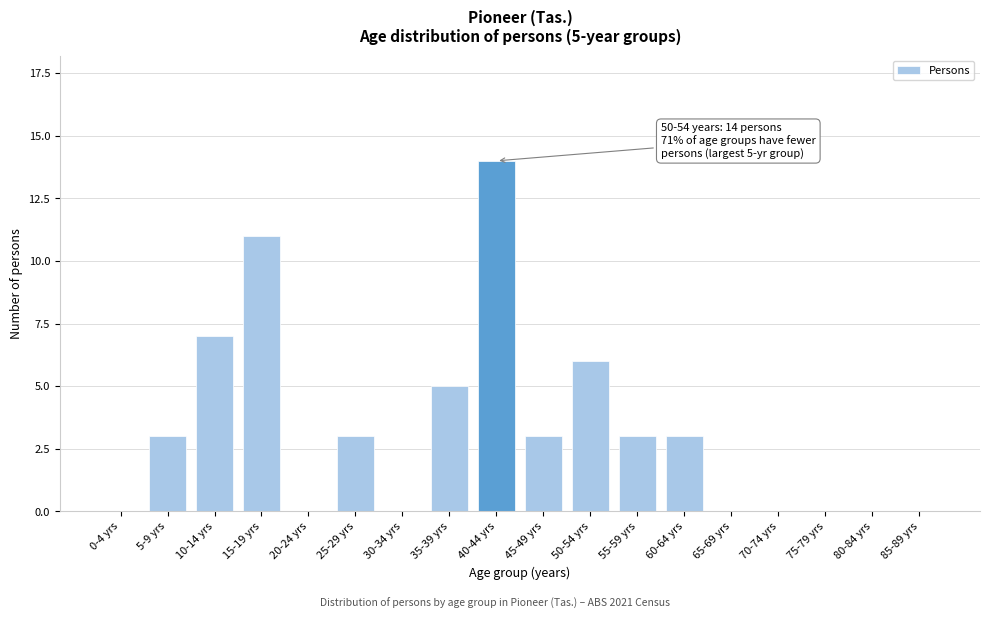

Reading right to left, what are all the values shown in this chart?

85-89 yrs=0	80-84 yrs=0	75-79 yrs=0	70-74 yrs=0	65-69 yrs=0	60-64 yrs=3	55-59 yrs=3	50-54 yrs=6	45-49 yrs=3	40-44 yrs=14	35-39 yrs=5	30-34 yrs=0	25-29 yrs=3	20-24 yrs=0	15-19 yrs=11	10-14 yrs=7	5-9 yrs=3	0-4 yrs=0